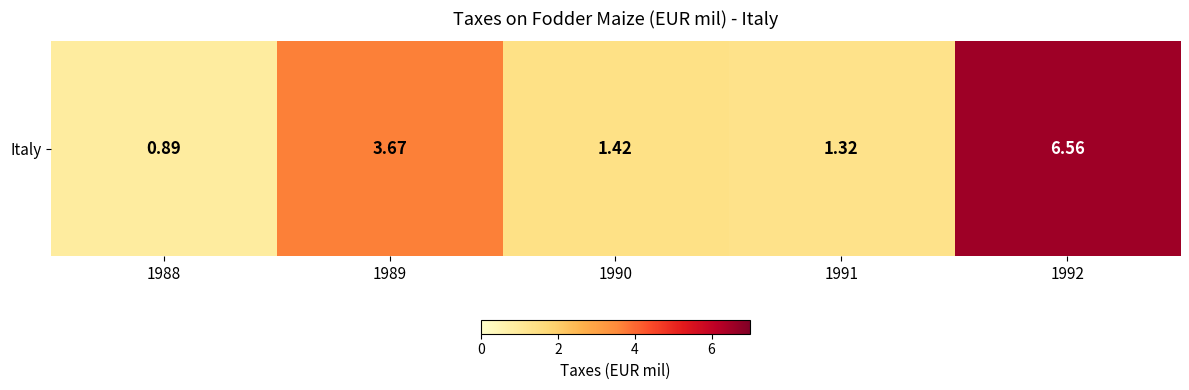

Reading right to left, transcribe all the data shown in this chart.

6.6	1.3	1.4	3.7	0.9